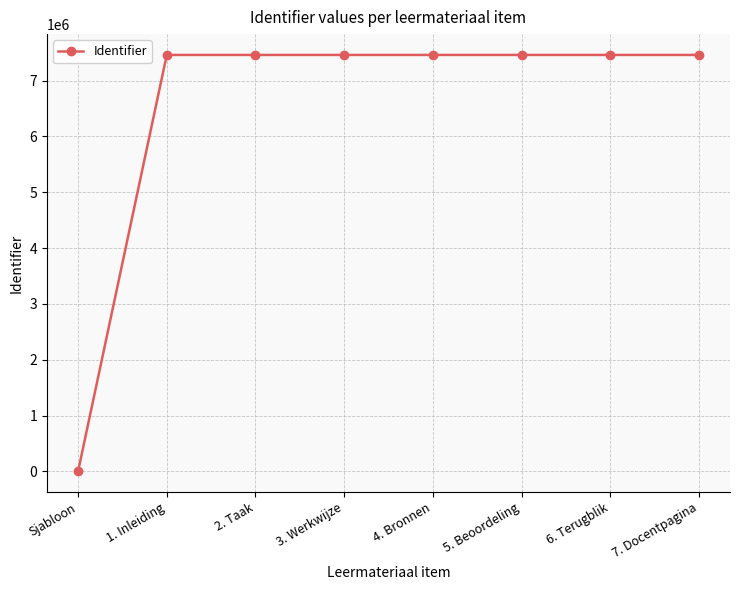

The value at 5. Beoordeling is 2455483. True or false?

False